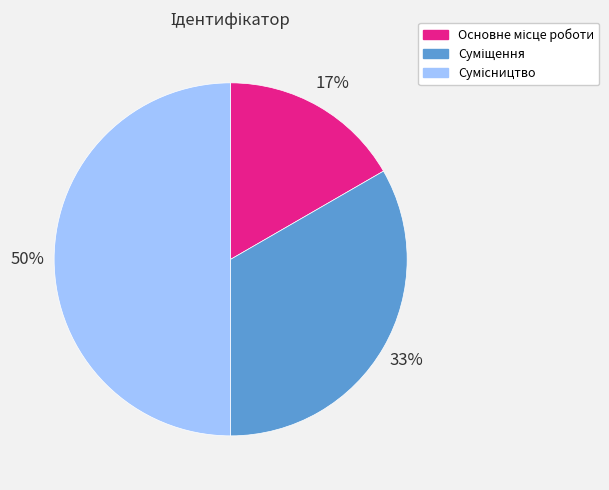

To the nearest percent, what is the average slice percentage?

33%